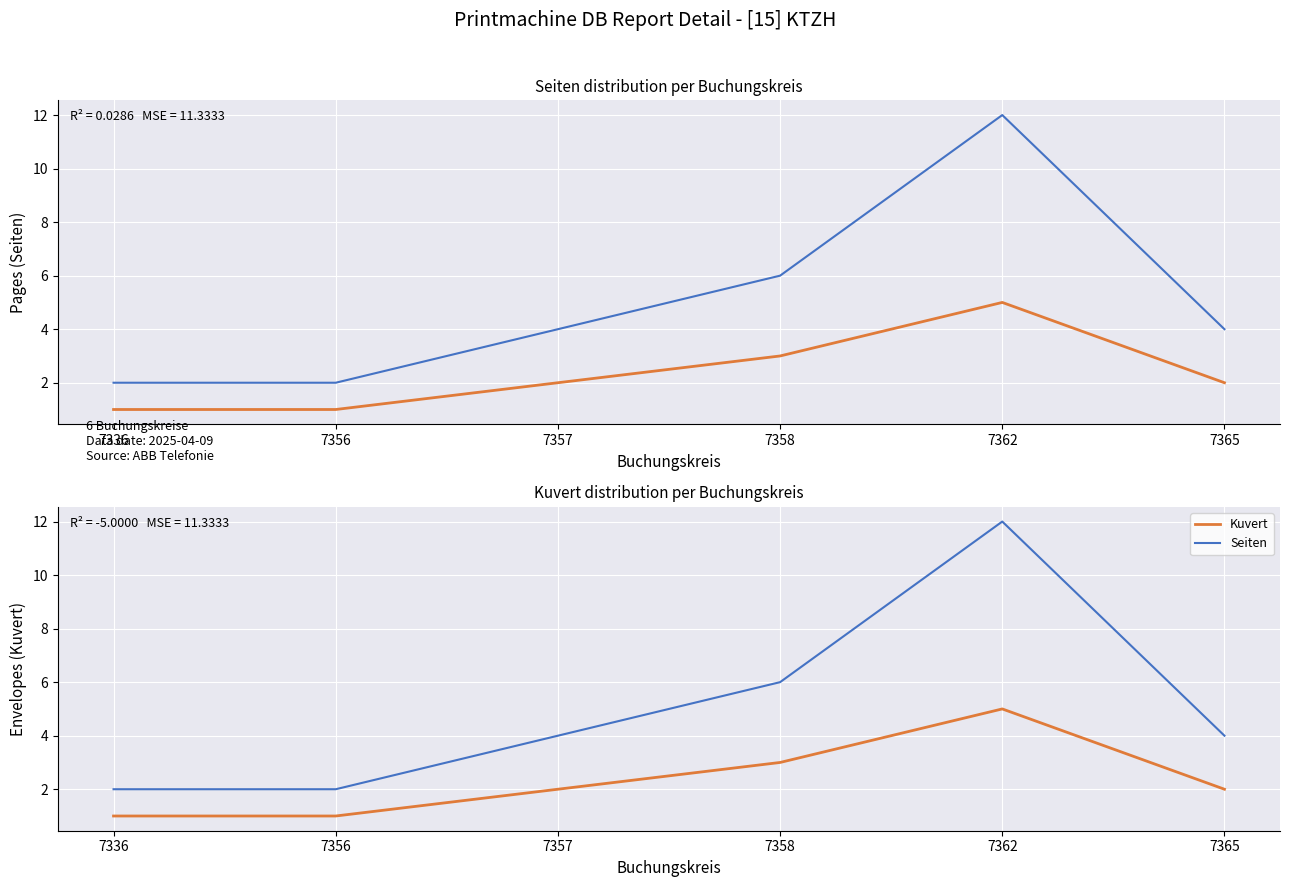

What is the sum of all Seiten values?

30